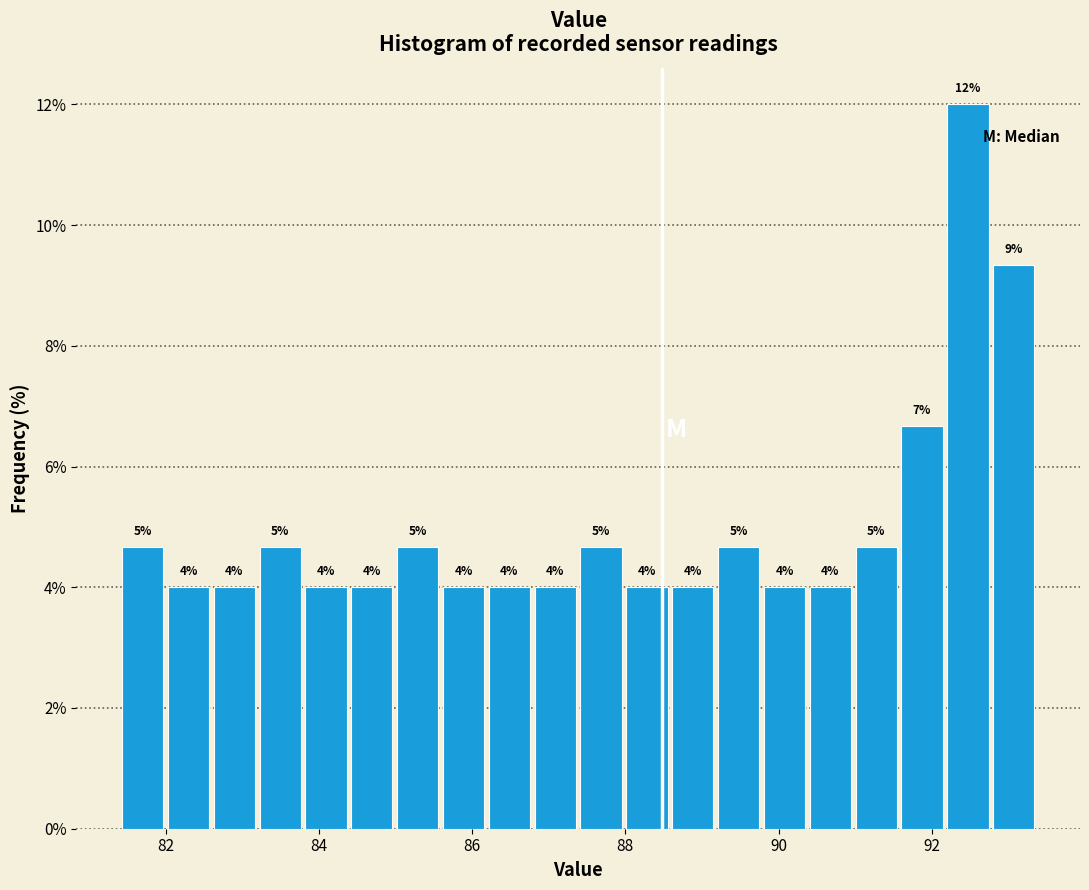

Read against the x-axis, roughly where is the centre of the tallest bar?

92.4